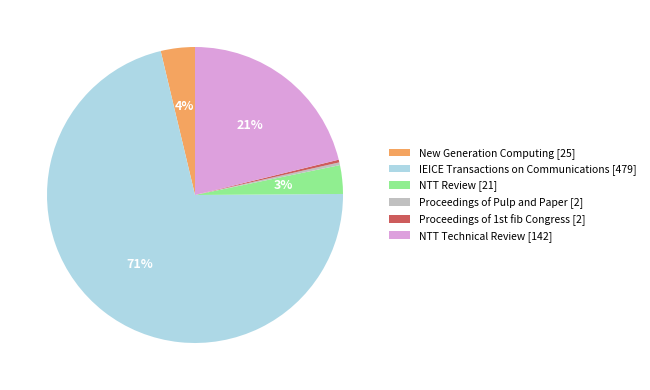

Is it true that Proceedings of Pulp and Paper [2] is 6% of the pie?

False